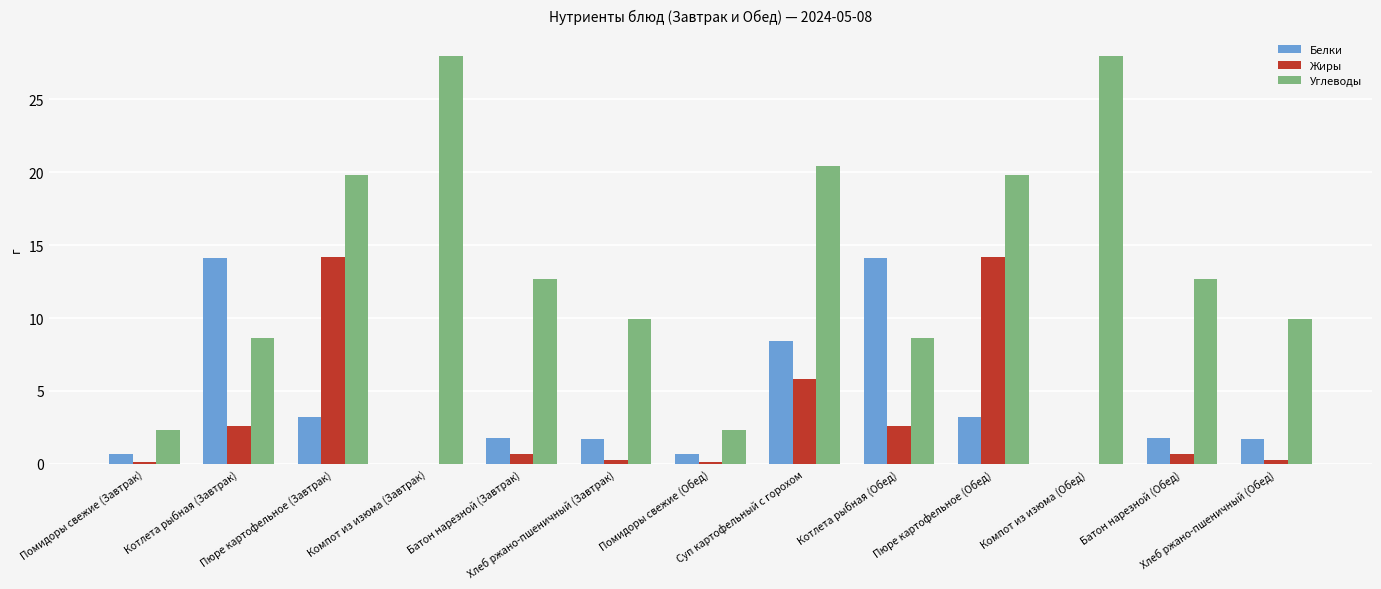

Which series has the largest total across all categories?

Углеводы